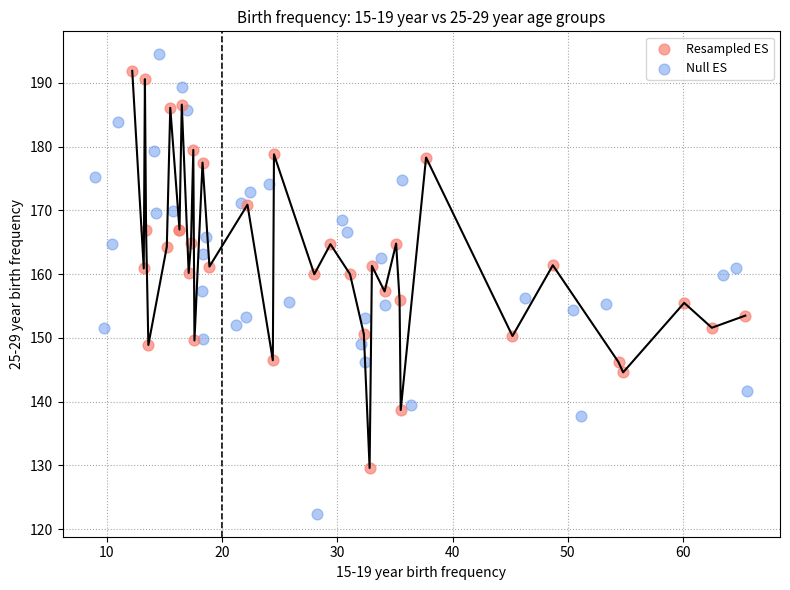

Which series contains the lowest Y value?

Null ES